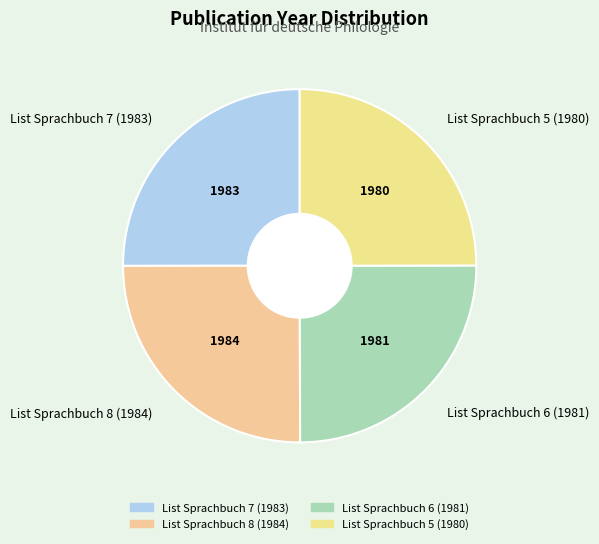

What is the ratio of the value at List Sprachbuch 7 (1983) to the value at List Sprachbuch 6 (1981)?

1.0